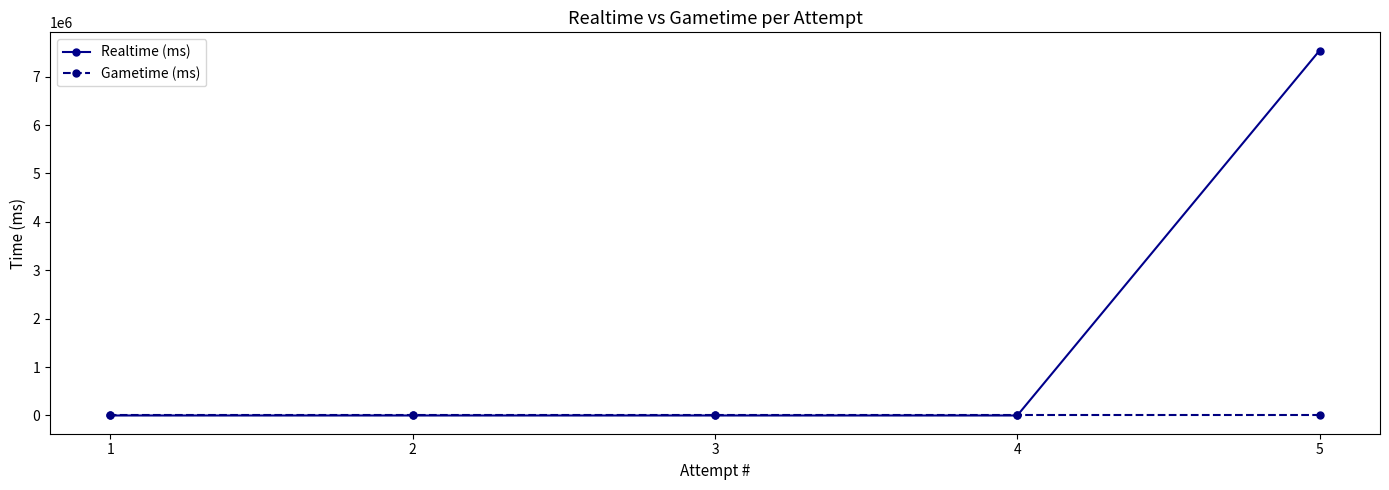

At which category does the chart reach its minimum across all series?

4